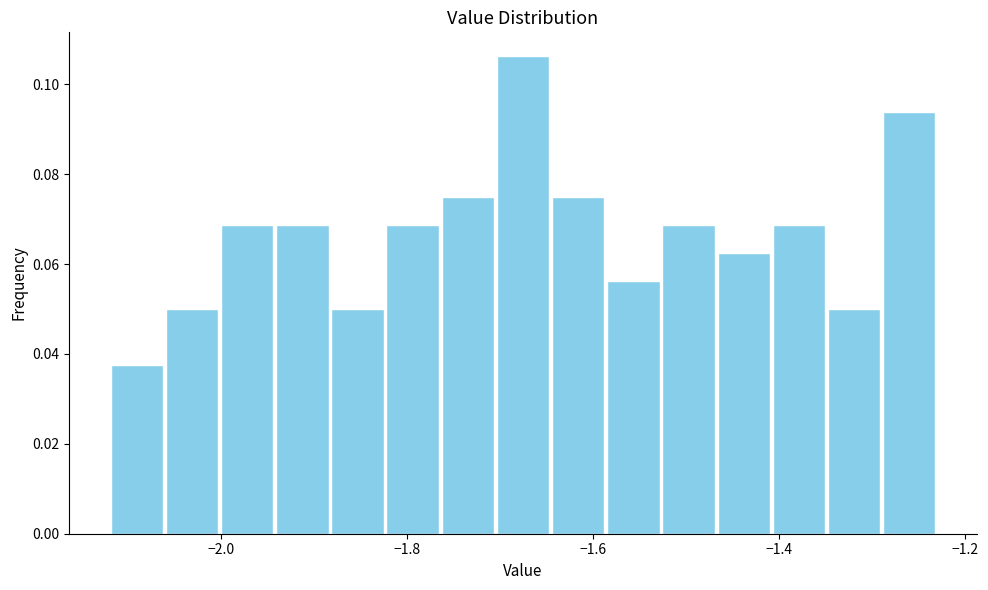

Read against the x-axis, roughly where is the centre of the tallest bar?

-1.68